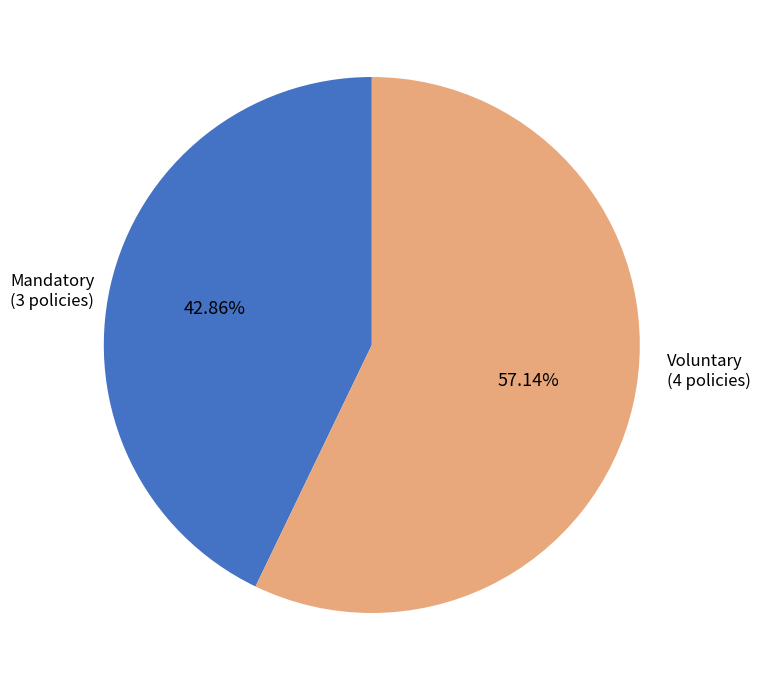

What is the smallest slice in the pie chart?

Mandatory